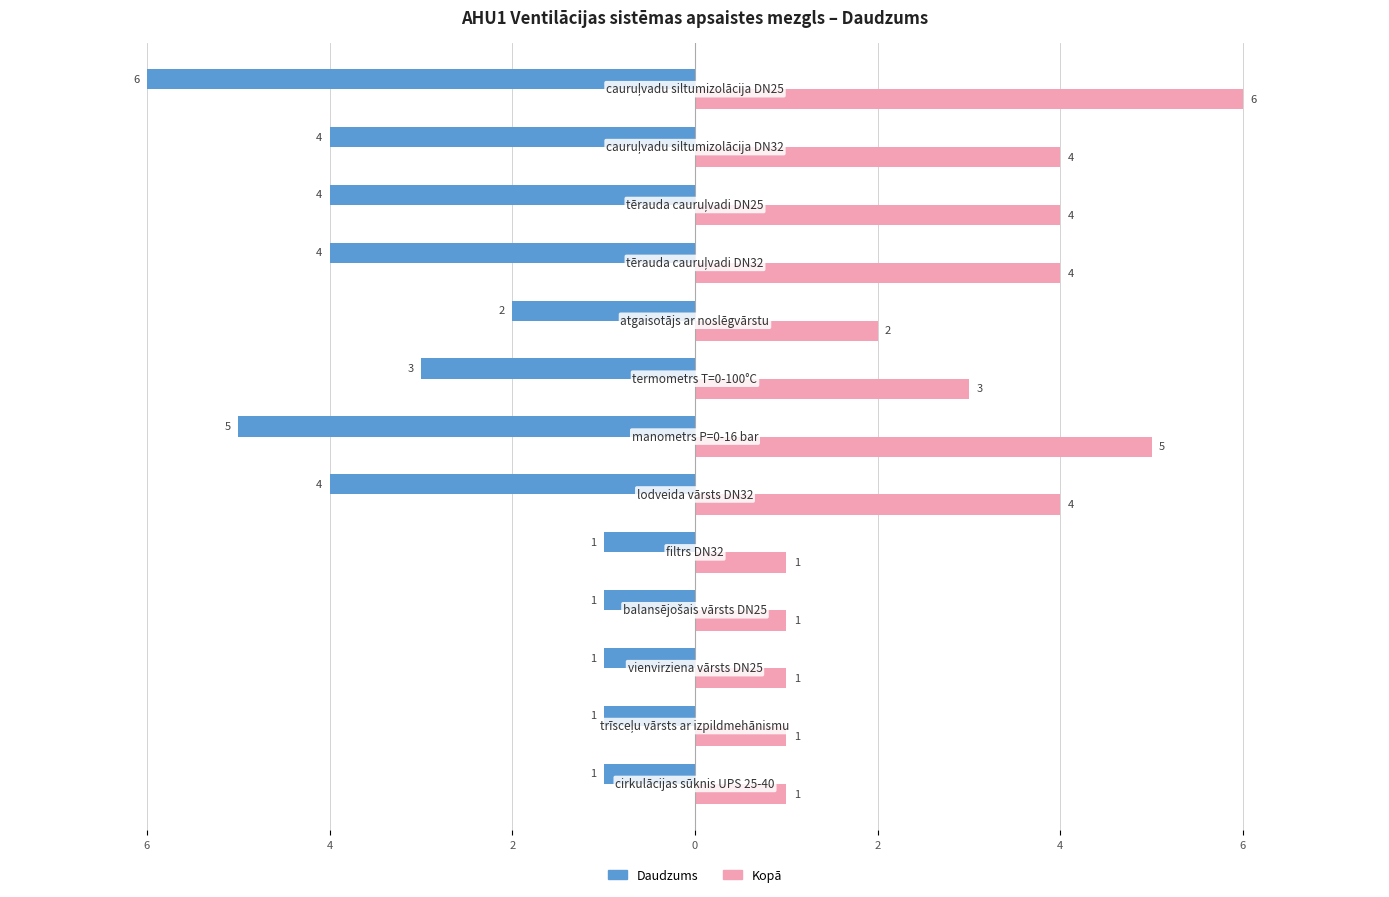

What are all the series names shown in the legend?

Daudzums, Kopā